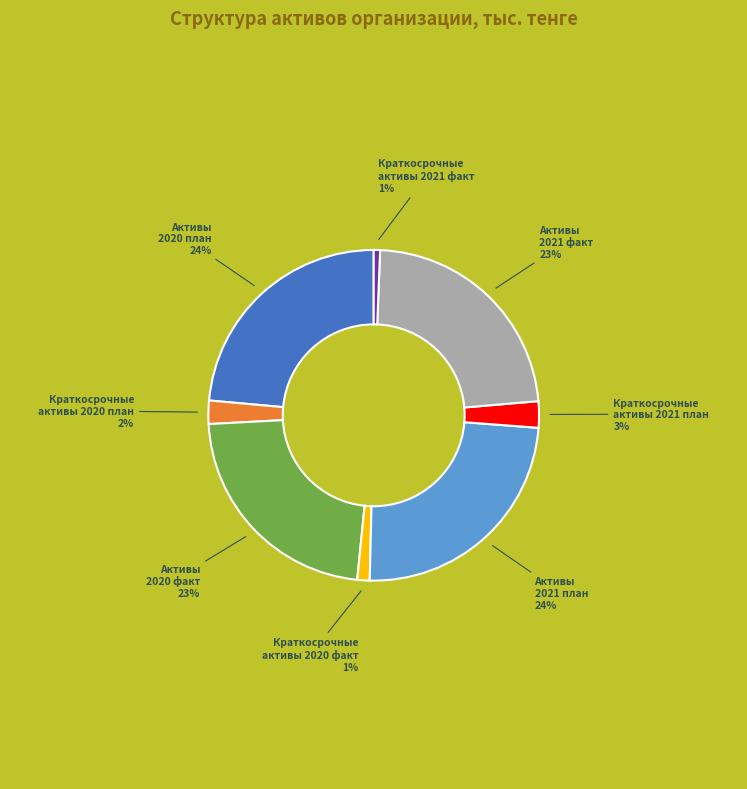

To the nearest percent, what percentage of the pie is Активы 2021 факт?

23%